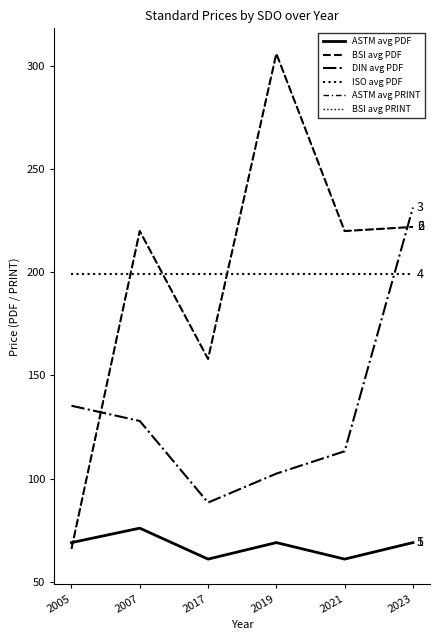

Is it true that DIN avg PDF equals 184.1 at 2019?

False